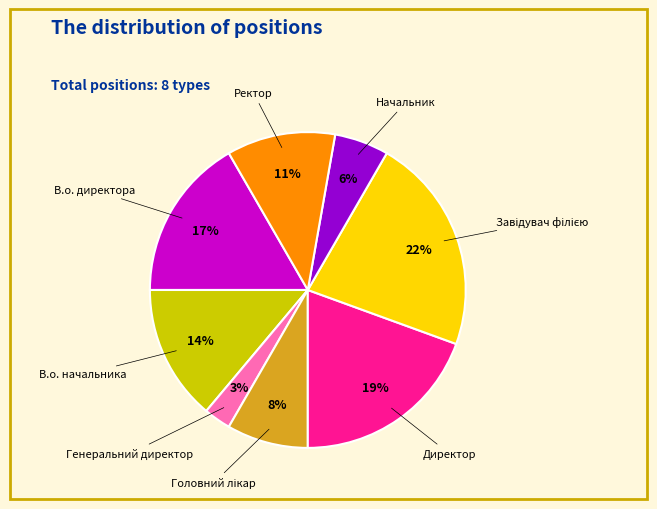

To the nearest percent, what portion does В.о. директора represent?

17%